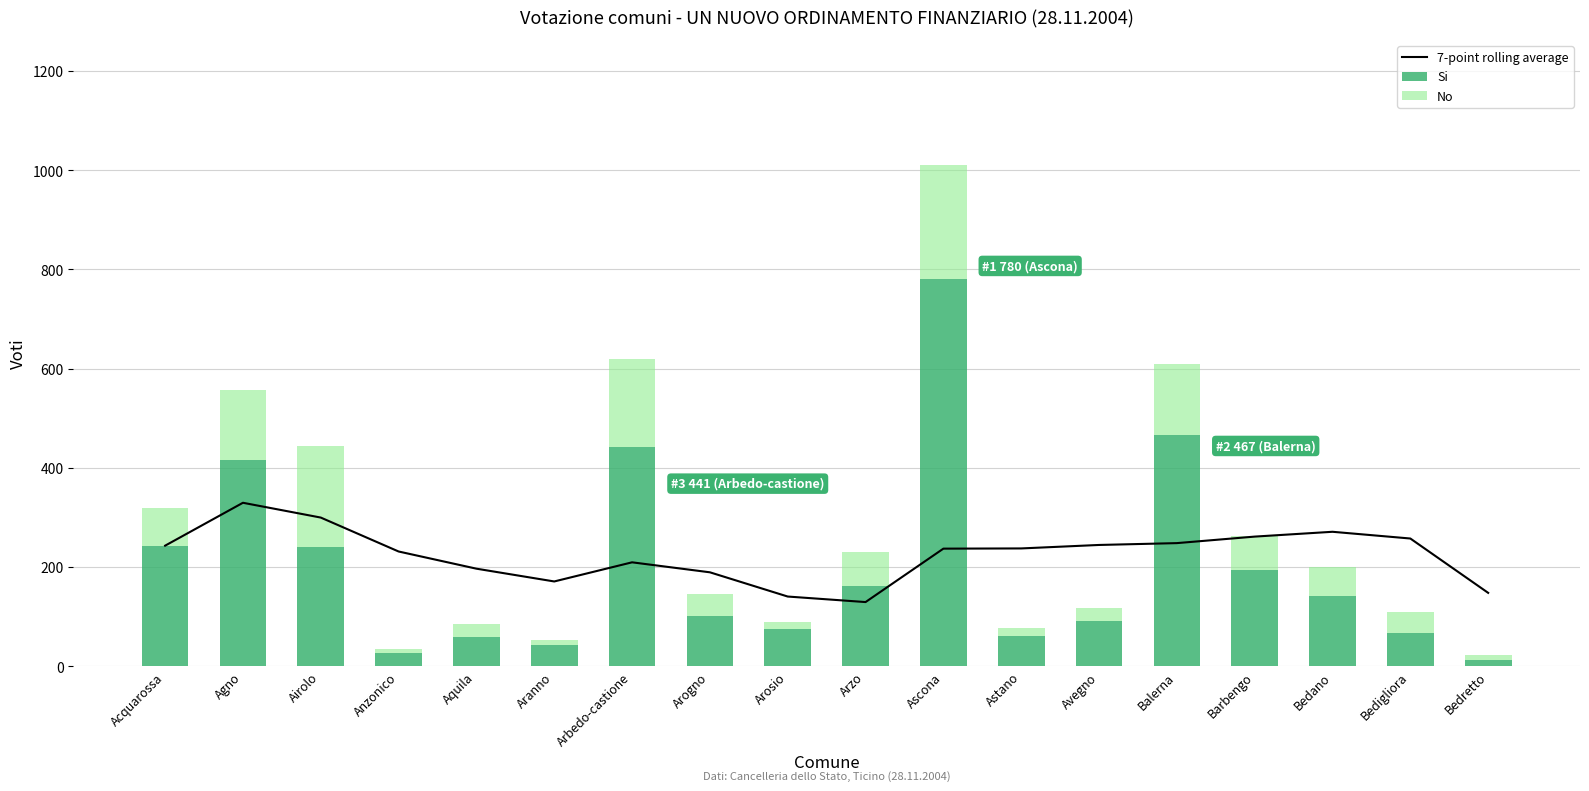

How many data points in 7-point rolling average are less than 237?

8